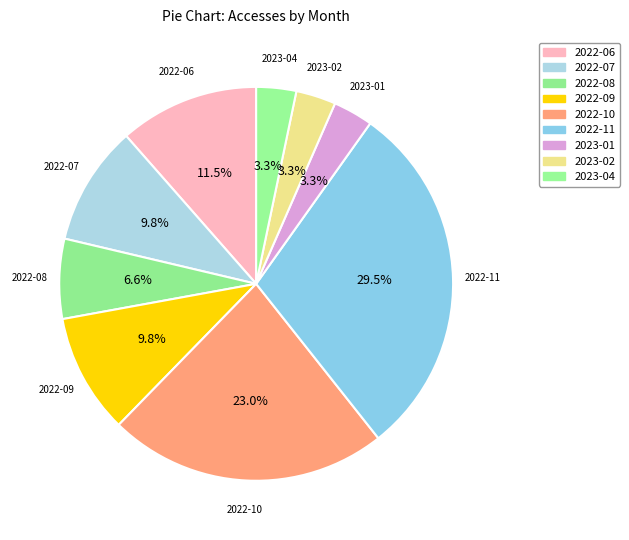

Is the sum of 2023-01 and 2023-02 greater than half?

No